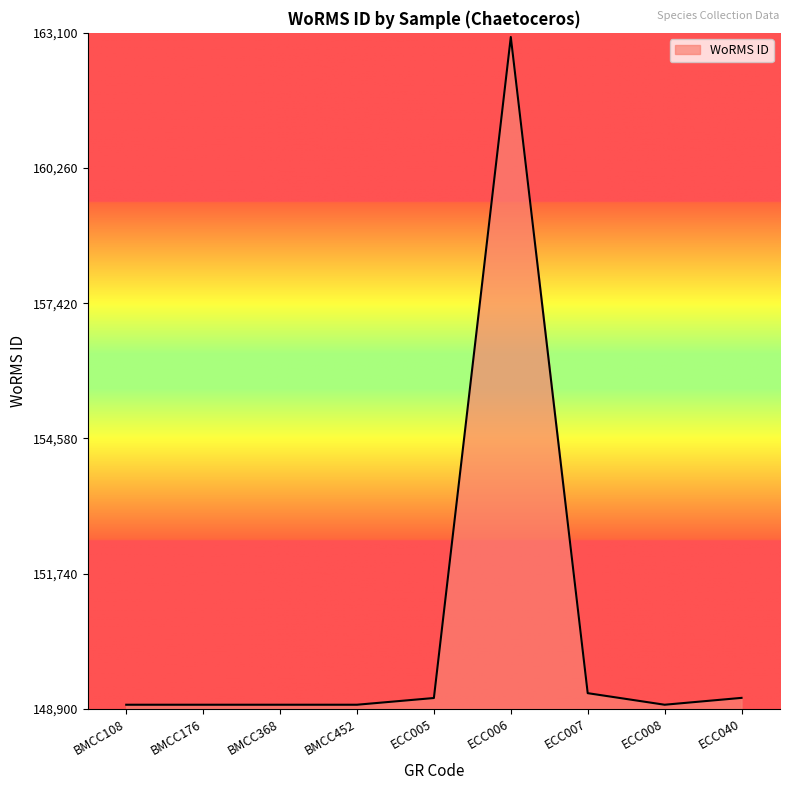

True or false: the data shows 148985 at BMCC368.

True